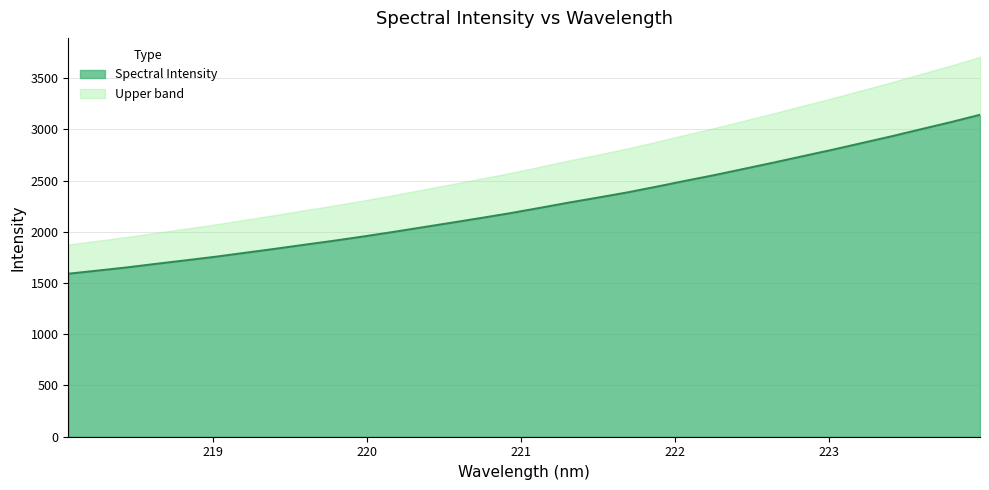

What is the label of the 10th point from the right?

222.263